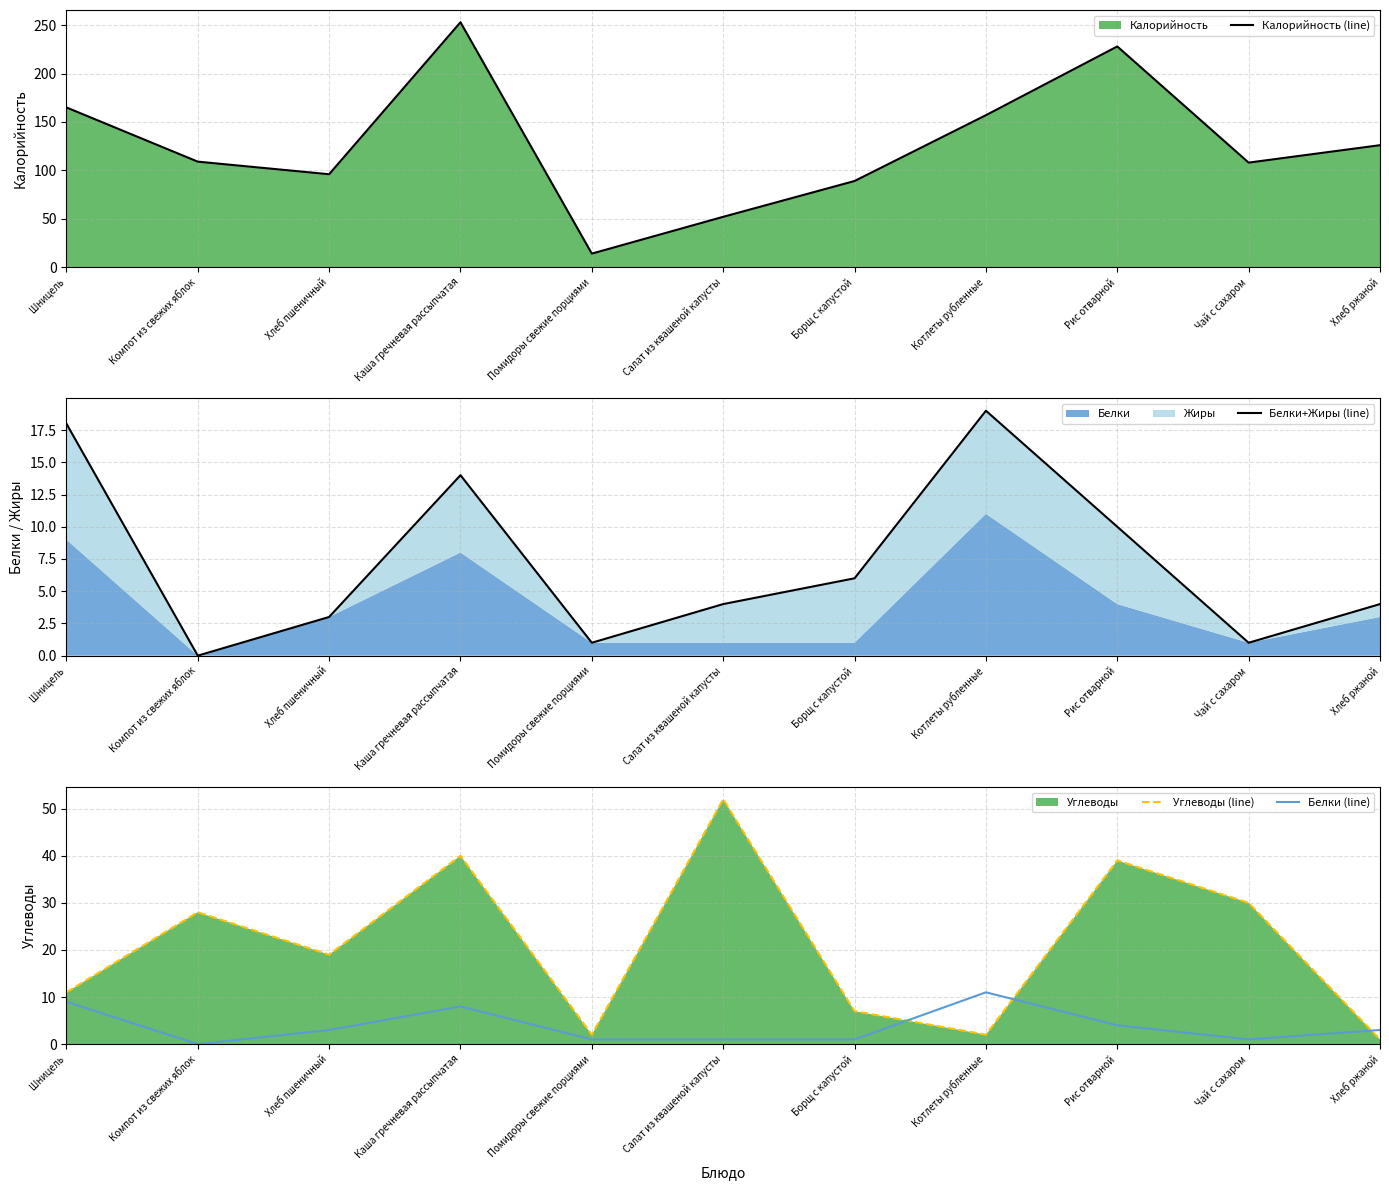

The value of Белки+Жиры (line) at Хлеб ржаной is 1. True or false?

False